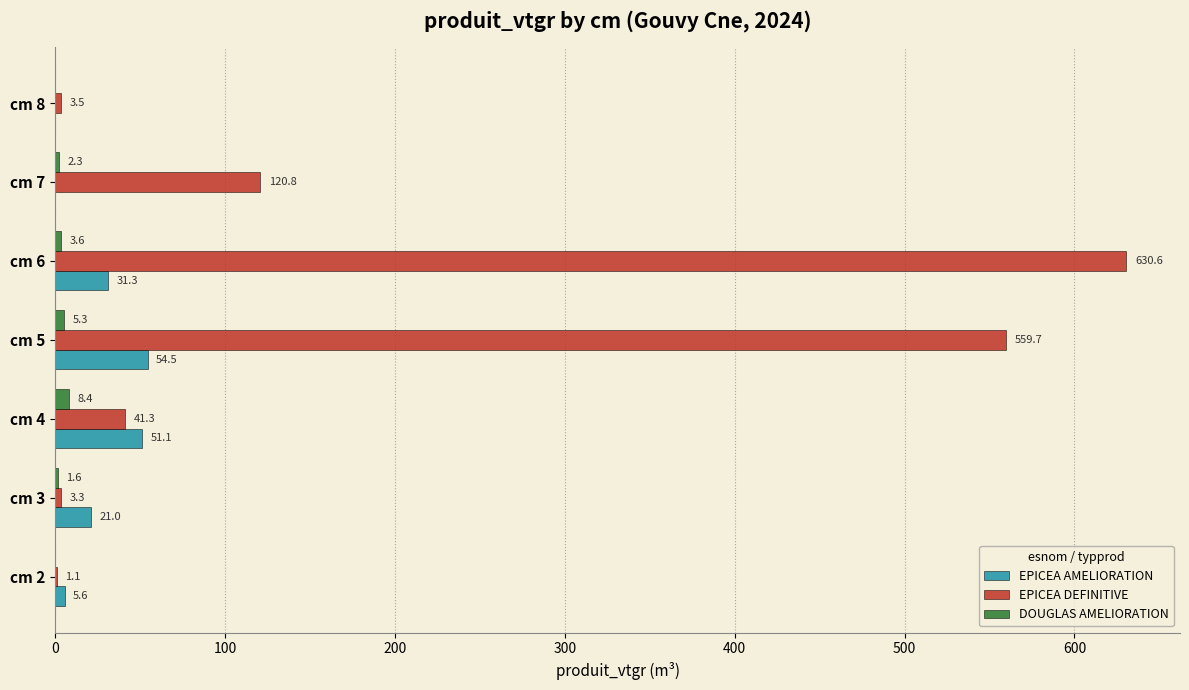

Which series changed the most between cm 2 and cm 6?

EPICEA DEFINITIVE